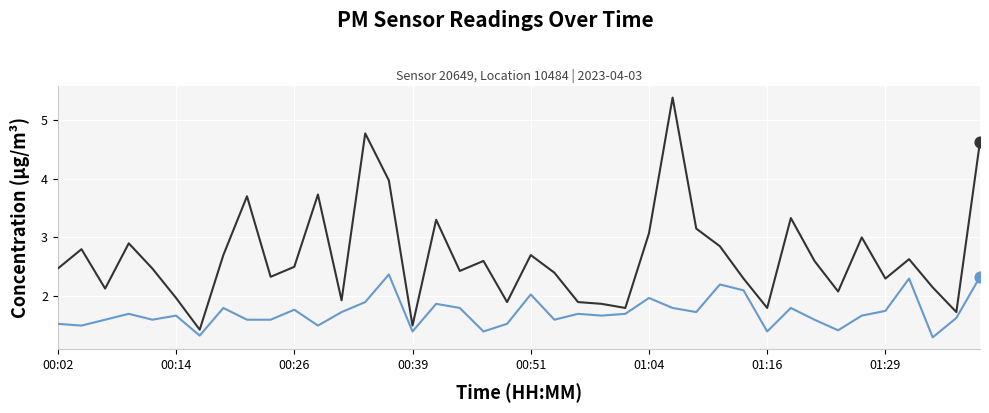

What is the smallest value displayed?

1.3